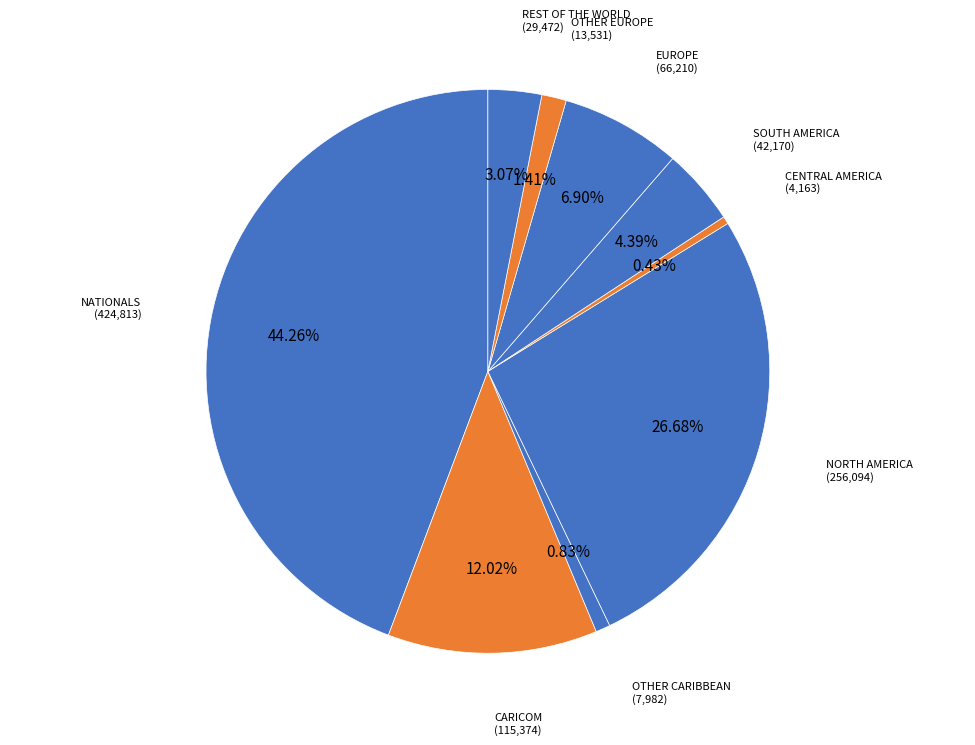

Which category has the biggest portion of the pie?

NATIONALS